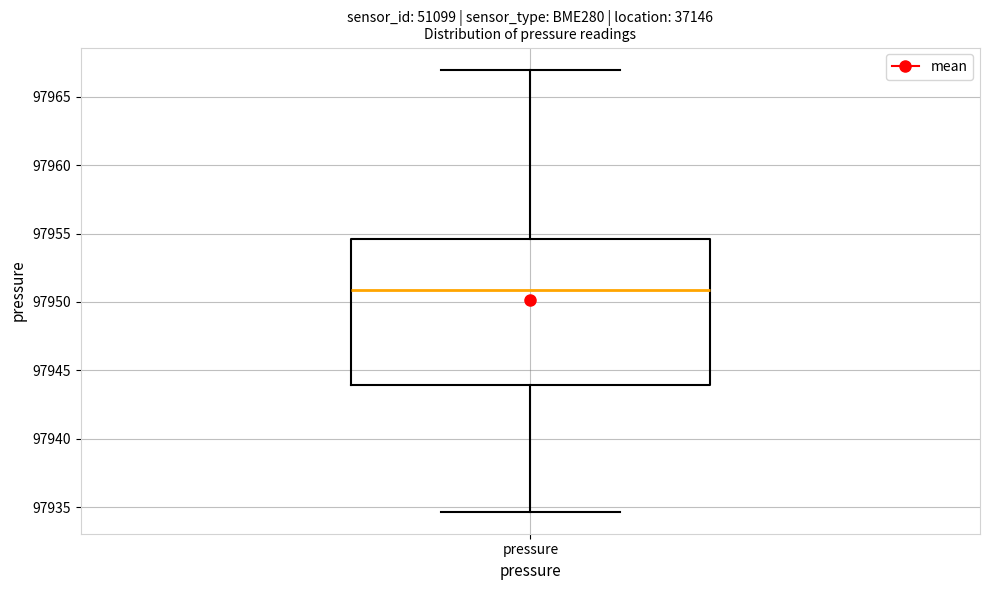

Transcribe this box plot: give where the median line is, the range the box spans, and where the two whiskers end, as read against the y-axis. The values are not printed on the chart, so give them approximately, as read against the axis.

median 97951.0, box 97944.0 to 97954.5, whiskers 97934.5 to 97967.0